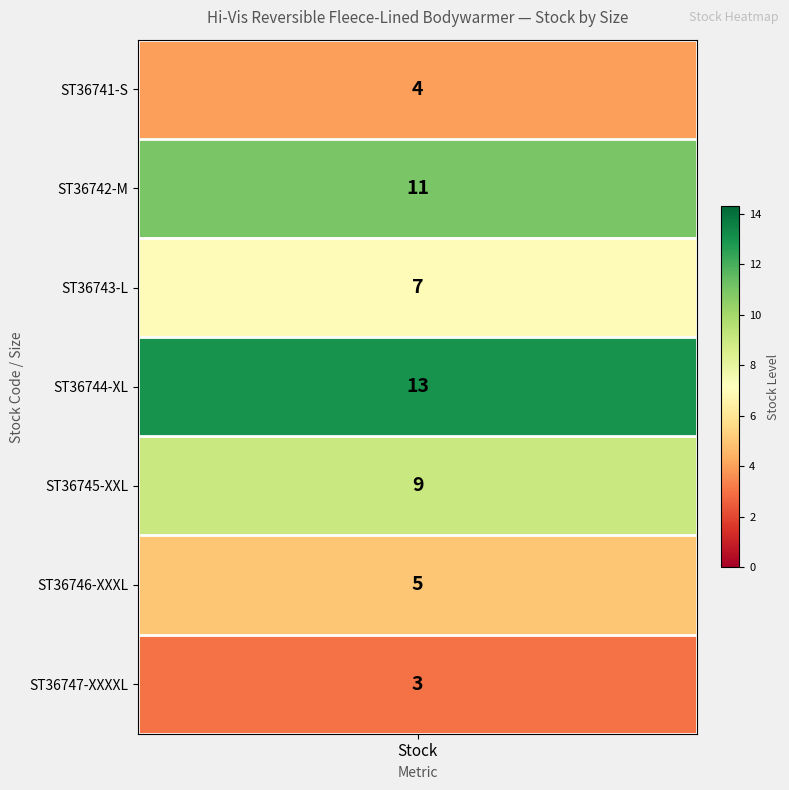

What is the ratio of the value at 5 to the value at 6?

1.7